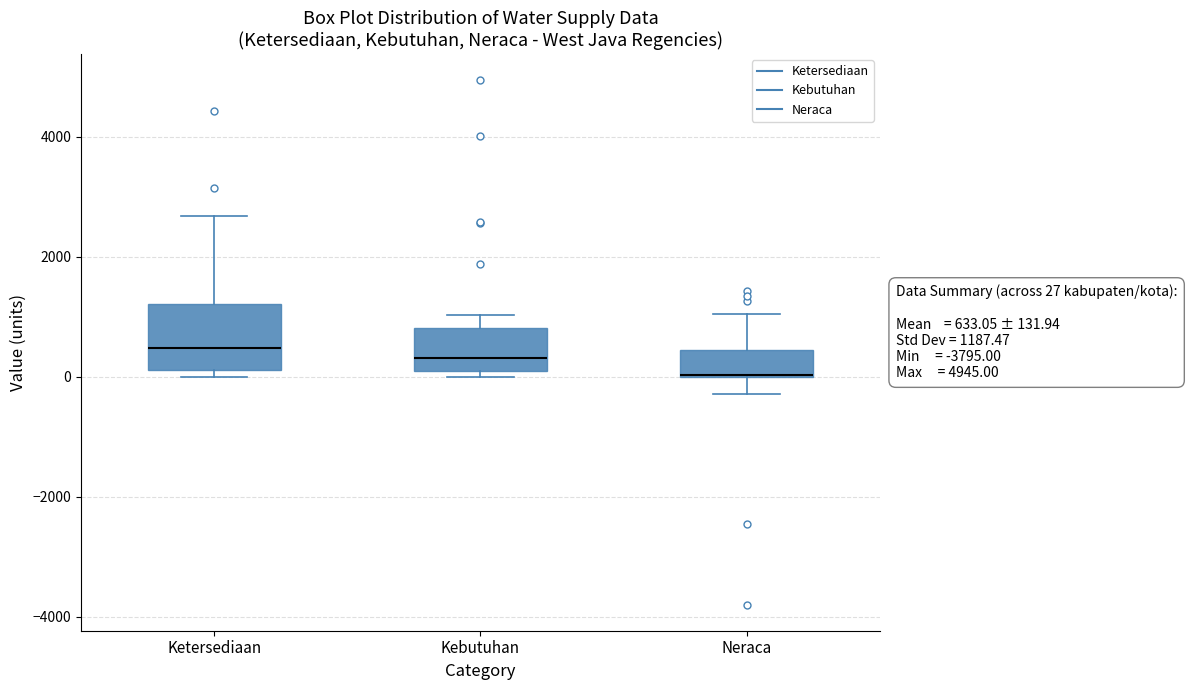

Comparing the boxes themselves (not the whiskers), which one is the tallest?

Ketersediaan